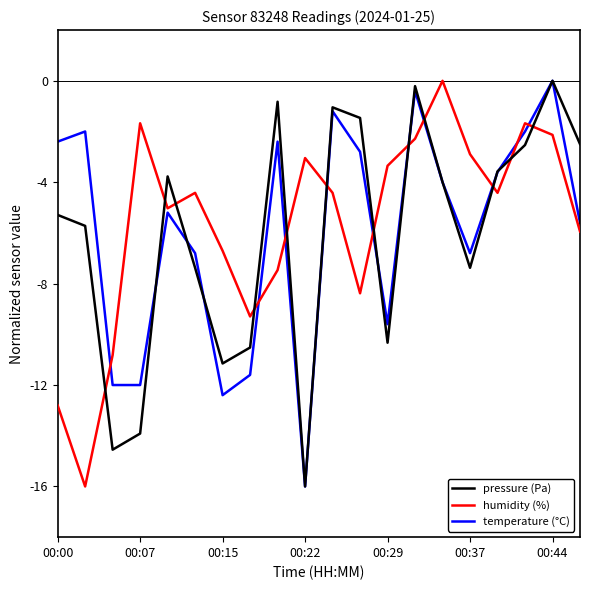

True or false: pressure (Pa) and humidity (%) cross at least once.

True